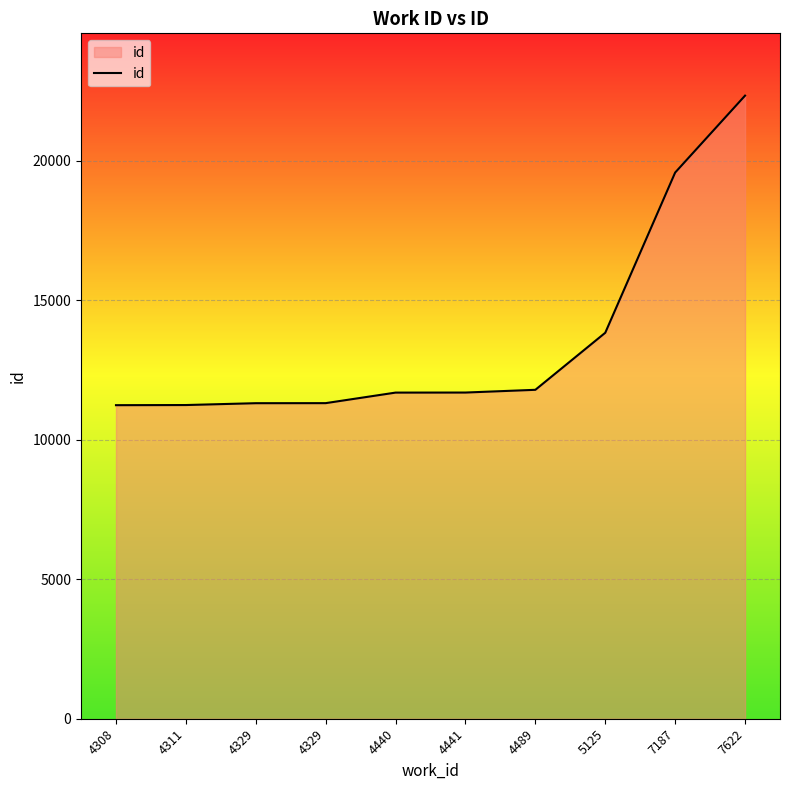

How many values are below 11694?

5